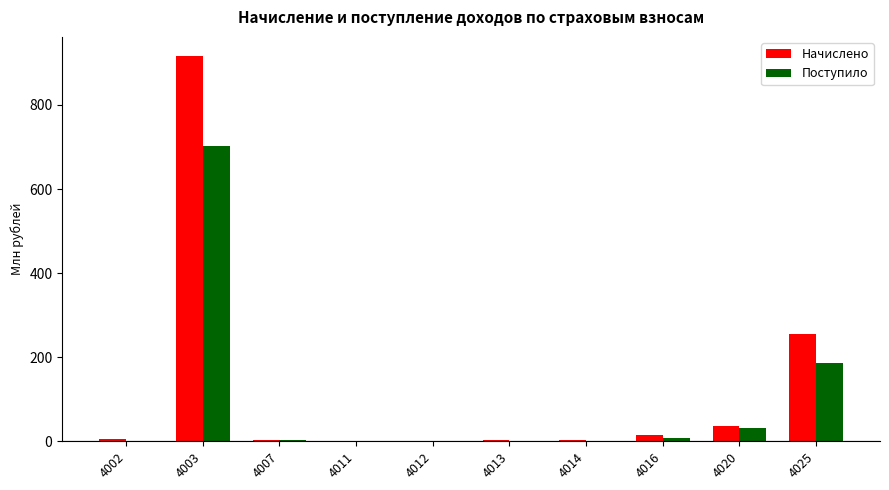

At which label is Поступило closest to 351?

4025